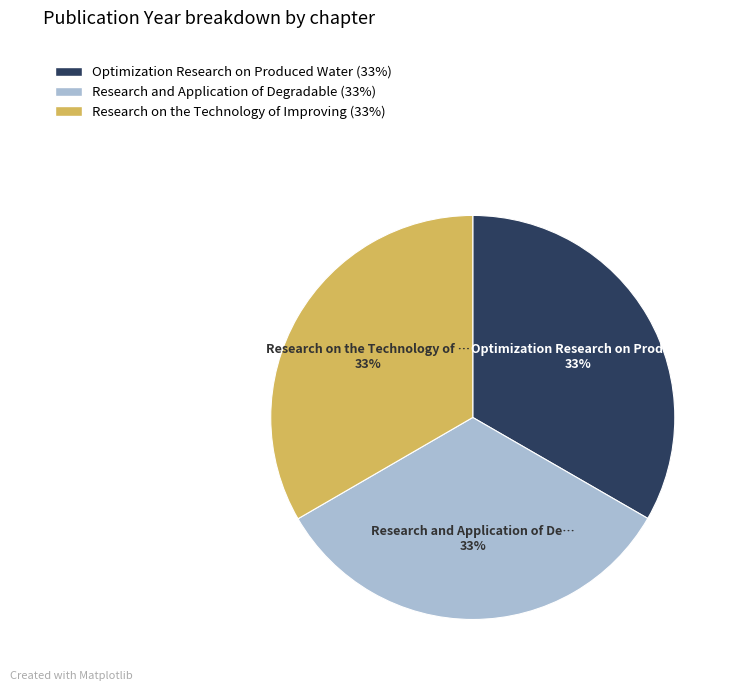

The Research on the Technology of Improving slice represents 23% of the pie. True or false?

False